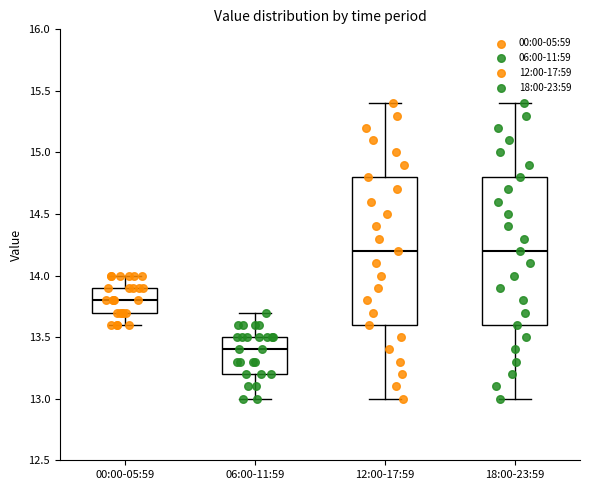

Where is the upper edge of the box for 00:00-05:59 on the y-axis? The values are not printed on the chart, so give them approximately, as read against the axis.

13.9